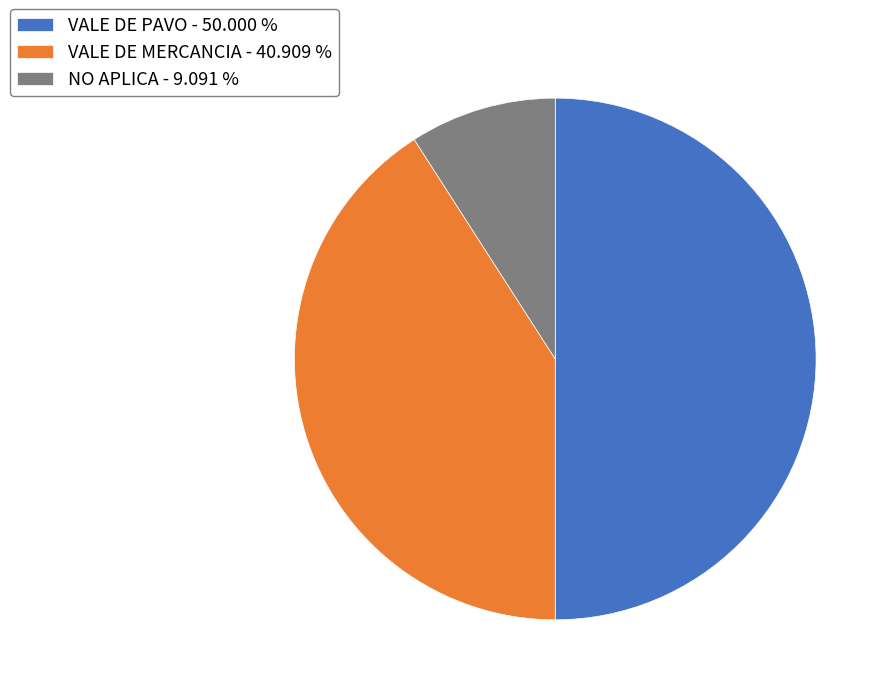

Is the sum of VALE DE MERCANCIA - 40.909 % and VALE DE PAVO - 50.000 % greater than half?

Yes